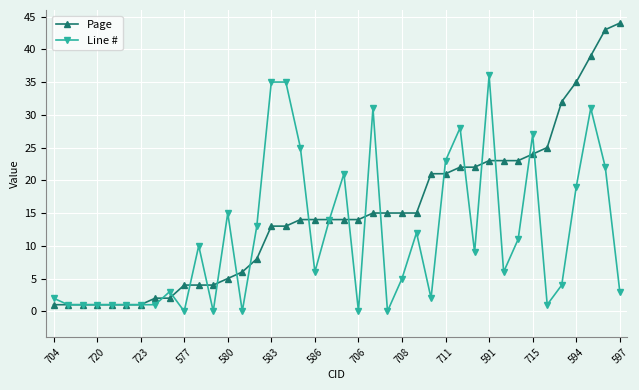

List the series in order of their overall mean, lowest first.

Line #, Page